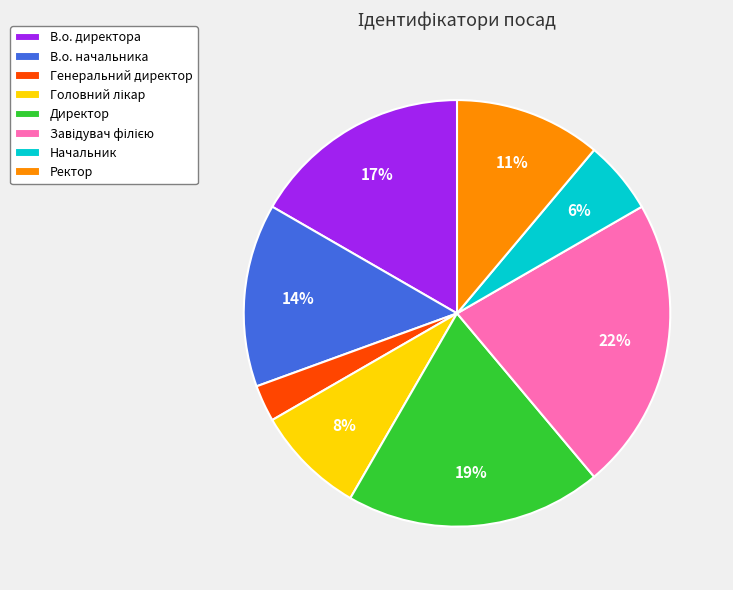

How many slices are in this pie chart?

8